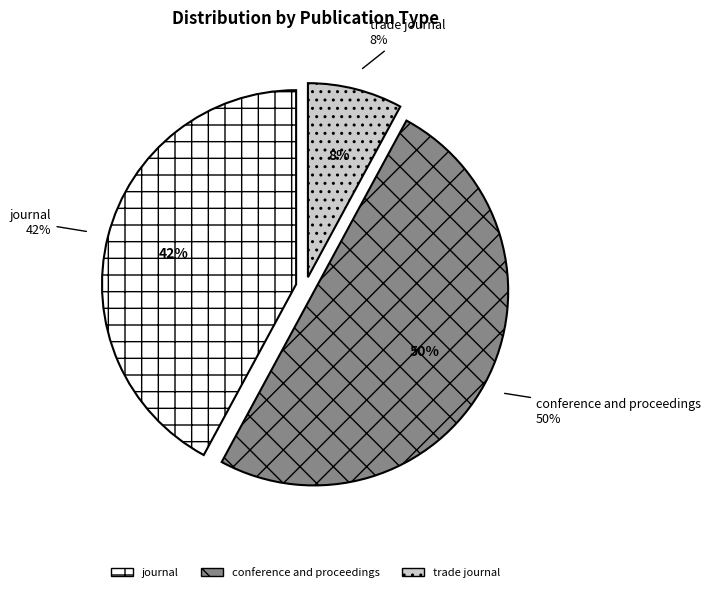

To the nearest percent, what portion does trade journal represent?

8%